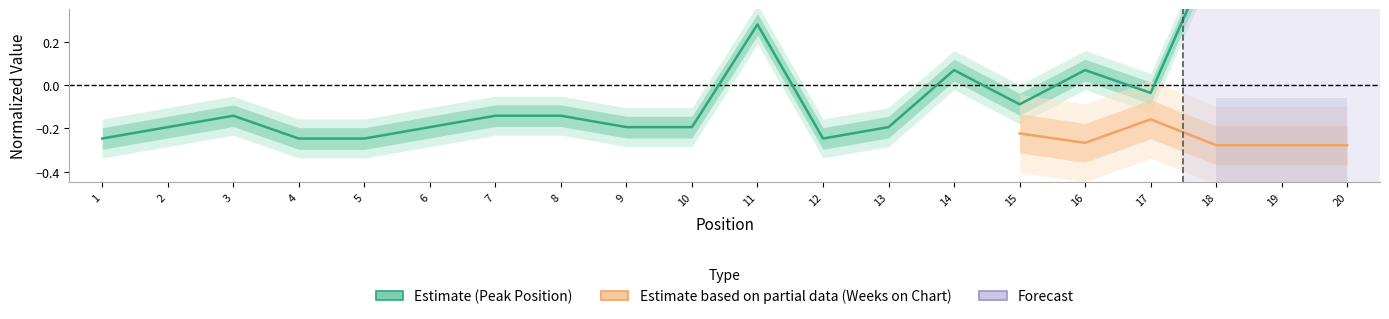

Rank the categories by value from highest to lowest.

20, 19, 18, 11, 14, 16, 17, 15, 3, 7, 8, 2, 6, 9, 10, 13, 1, 4, 5, 12